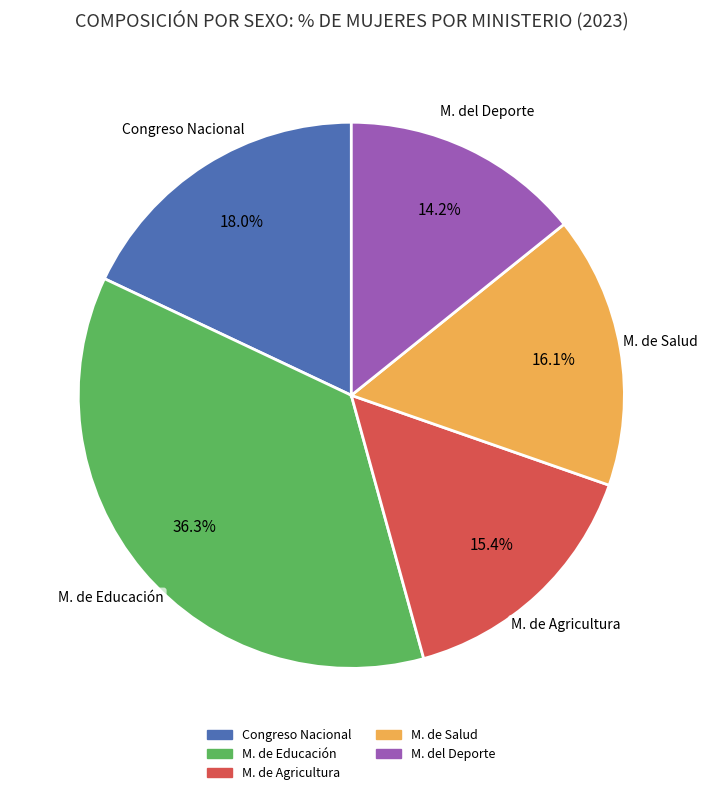

Does M. del Deporte account for over 50% of the chart?

No